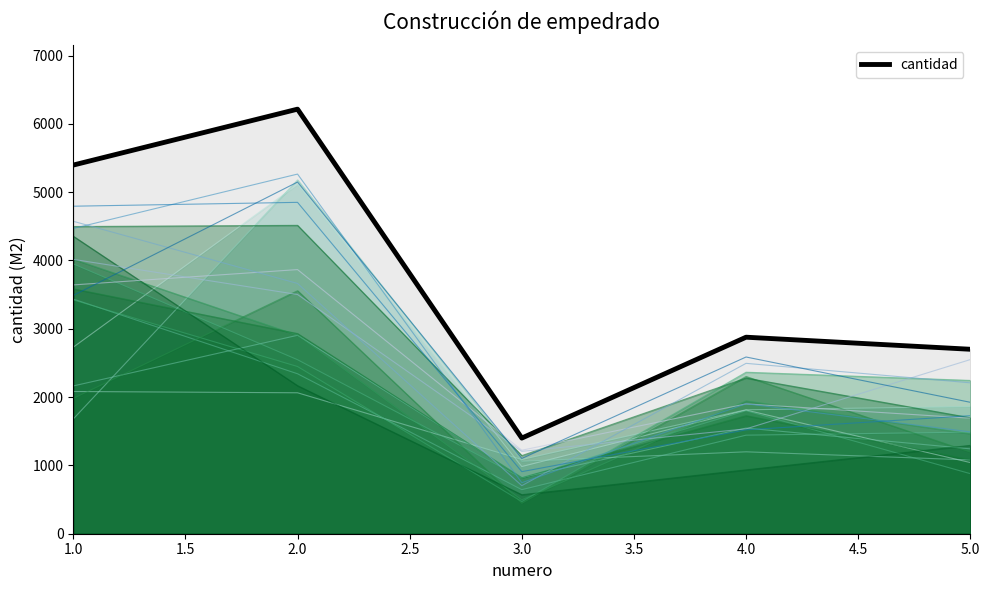

True or false: the data has more than 0 interior local peaks.

True